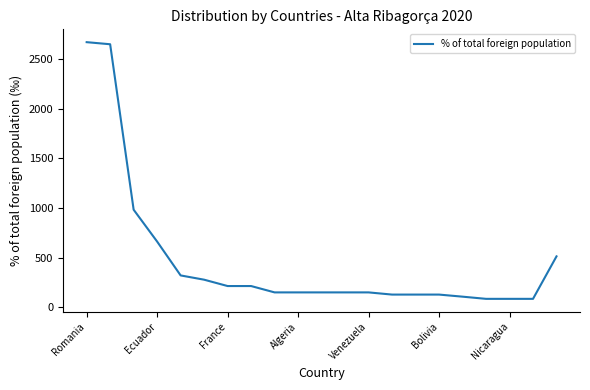

What is the smallest value displayed?

85